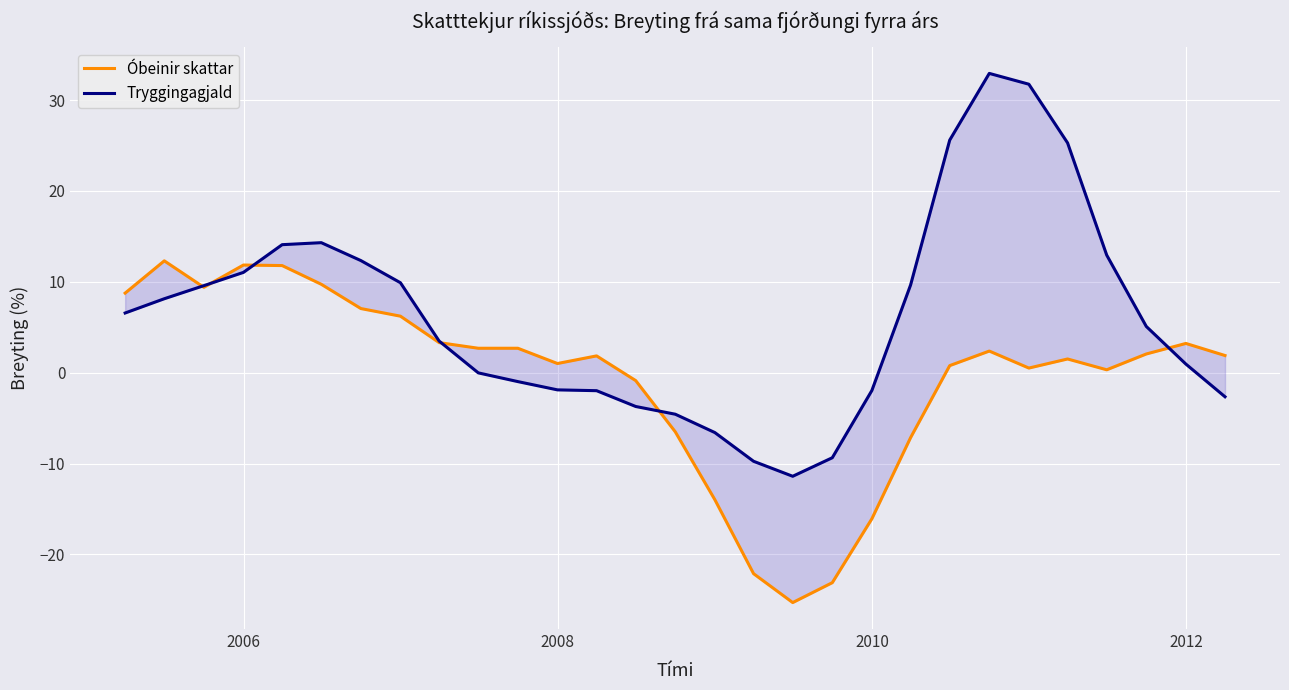

Which series has the largest total across all categories?

Tryggingagjald